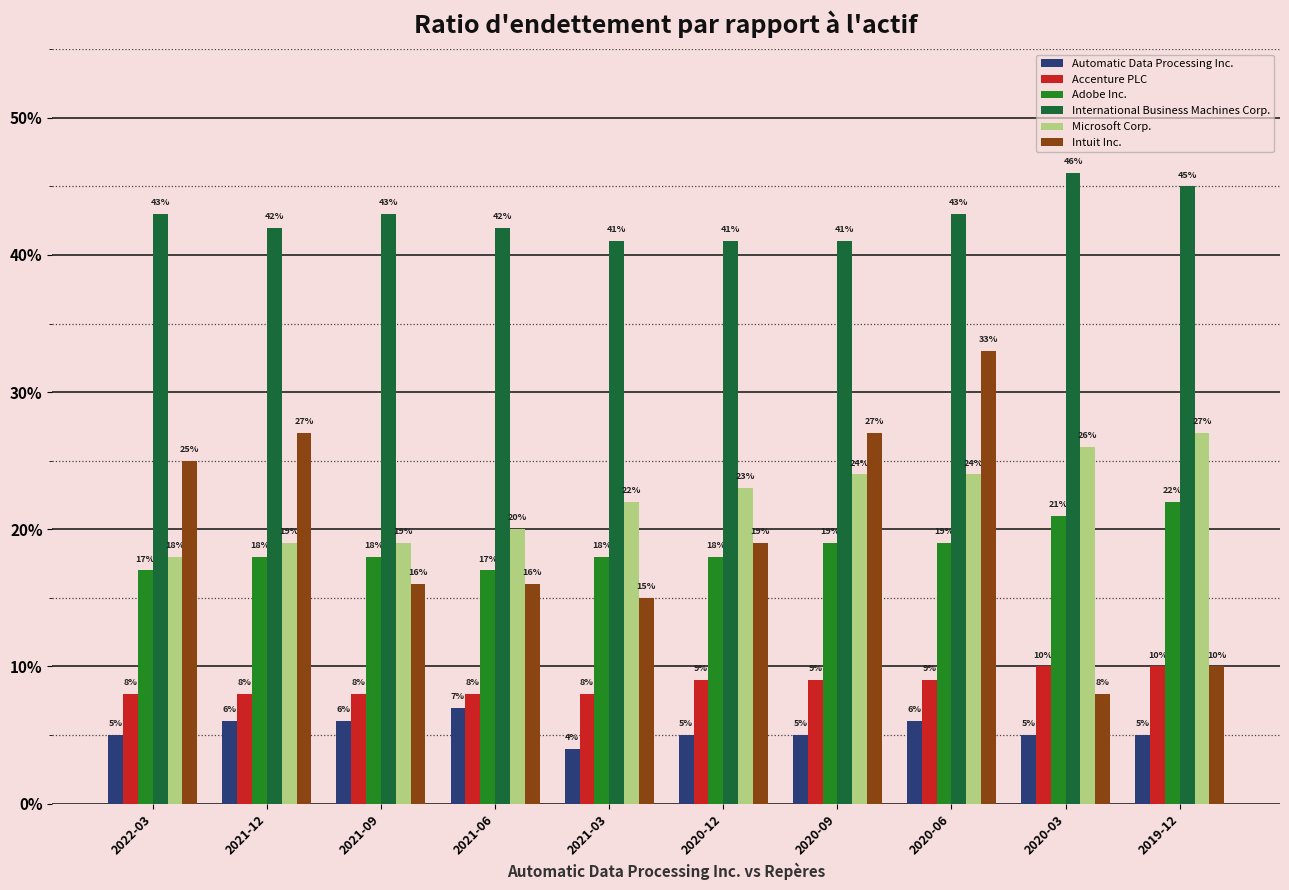

At 2021-09, list the series in order from largest to smallest.

International Business Machines Corp., Microsoft Corp., Adobe Inc., Intuit Inc., Accenture PLC, Automatic Data Processing Inc.